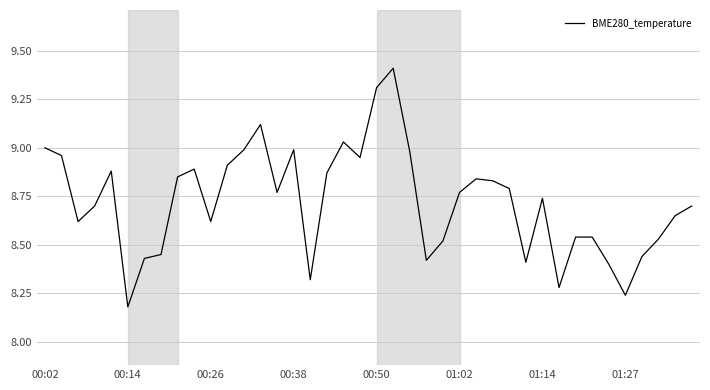

What is the difference between the maximum and minimum values?

1.2